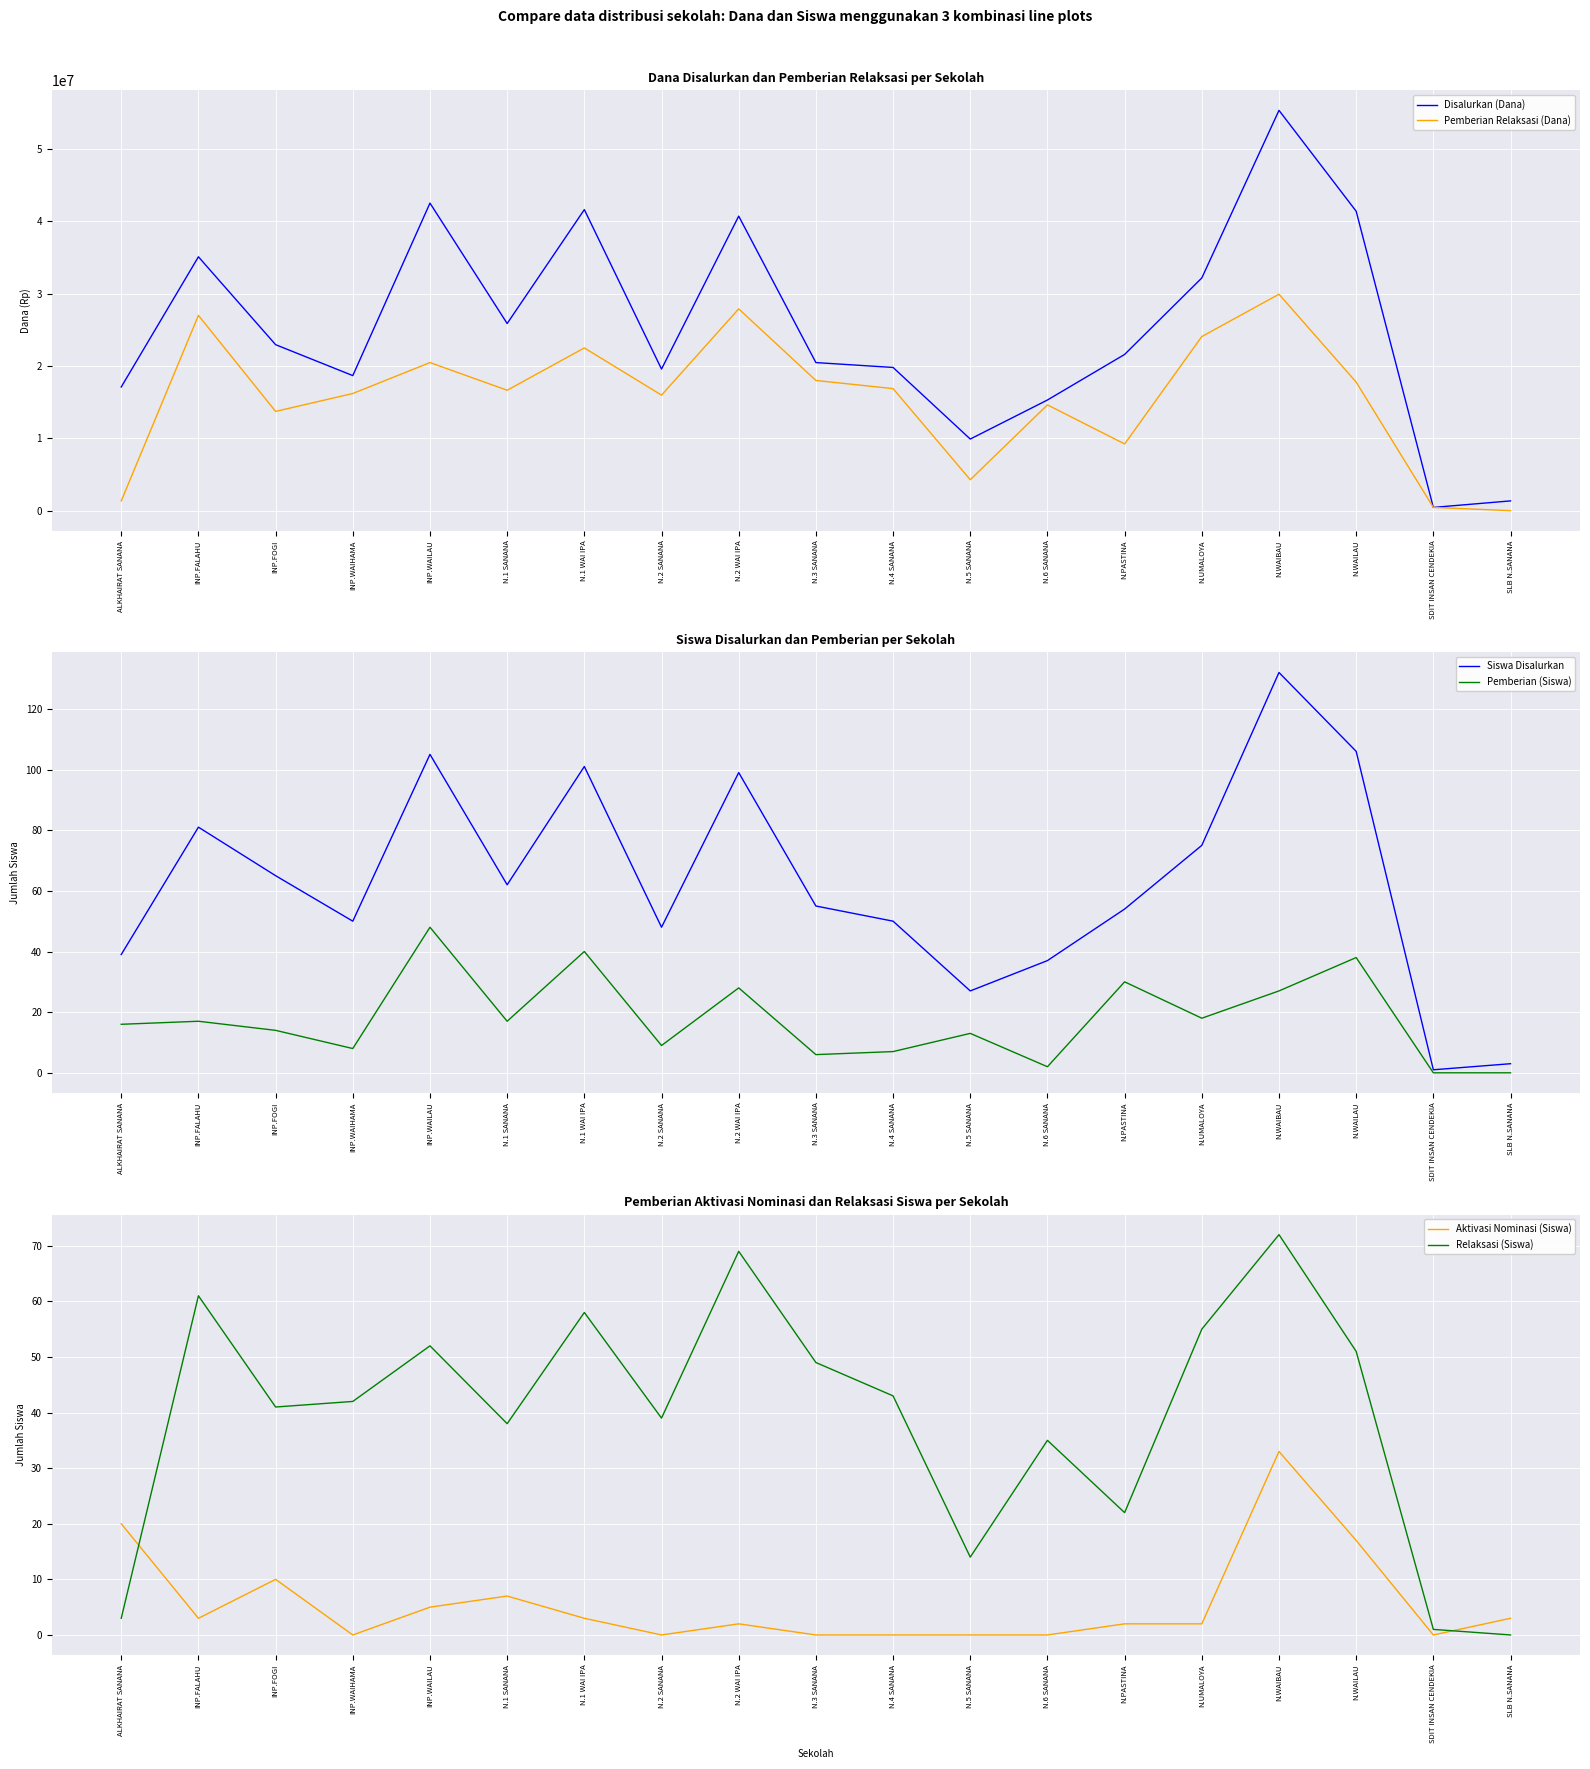

True or false: Pemberian (Siswa) has a value of 0 at SDIT INSAN CENDEKIA.

True